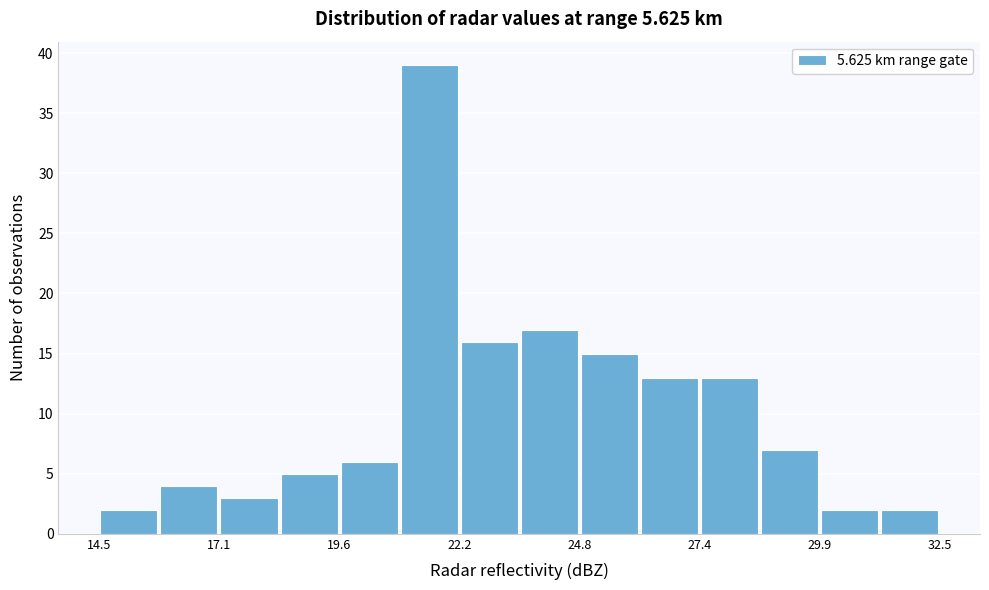

Around what value on the x-axis is the tallest bar? Give the approximate position of its centre, as read against the axis.

21.5